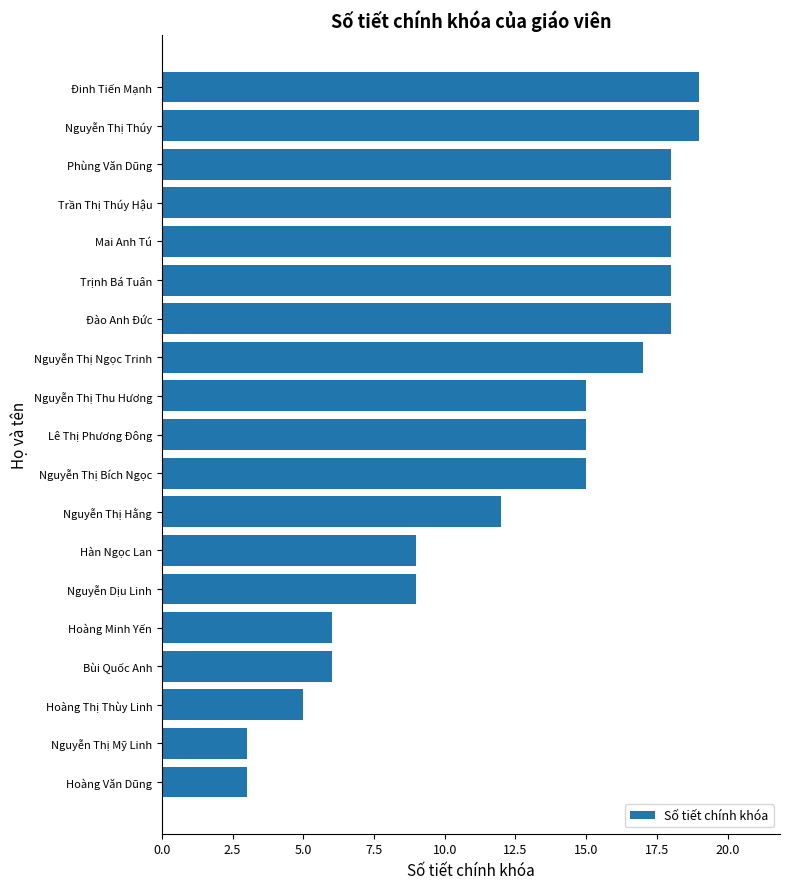

What is the label of the 9th bar from the top?

Nguyễn Thị Thu Hương